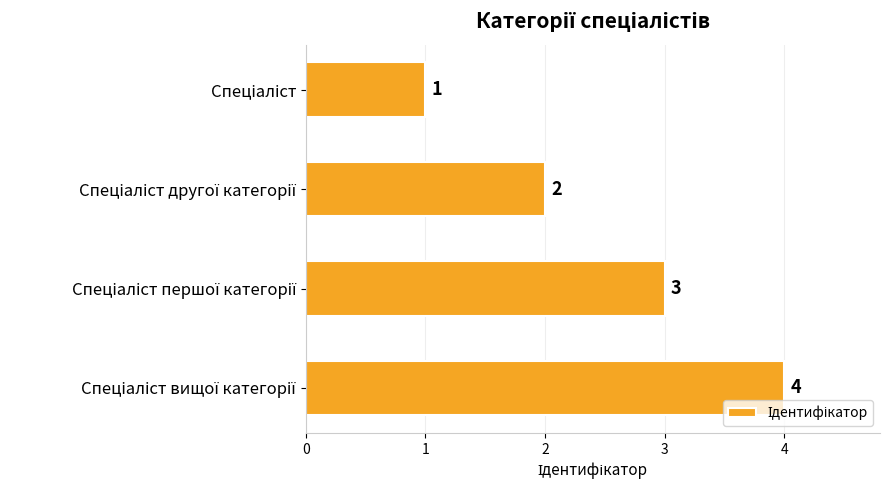

How many categories are shown in the chart?

4